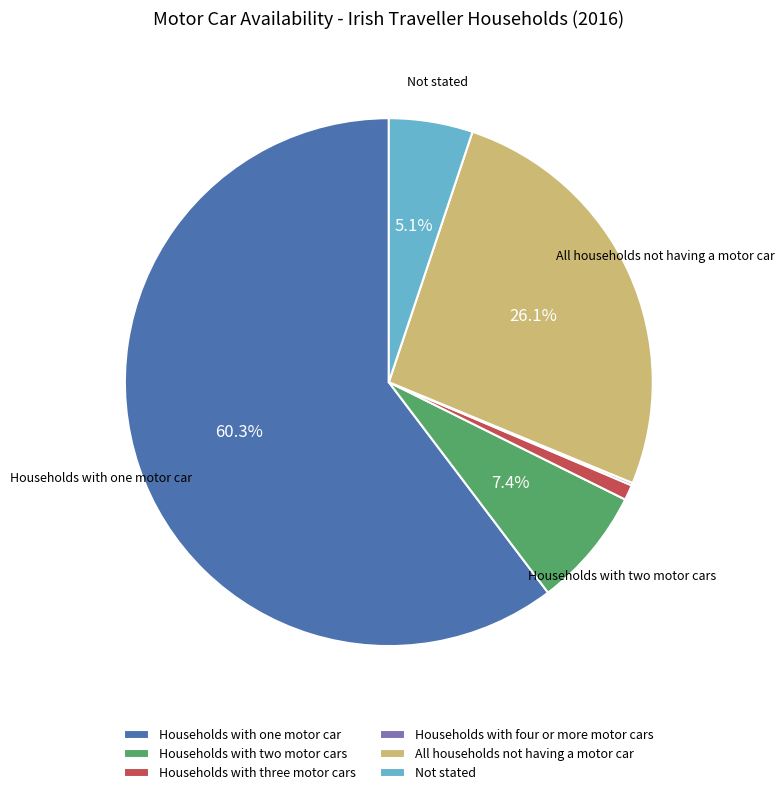

What is the majority slice?

Households with one motor car